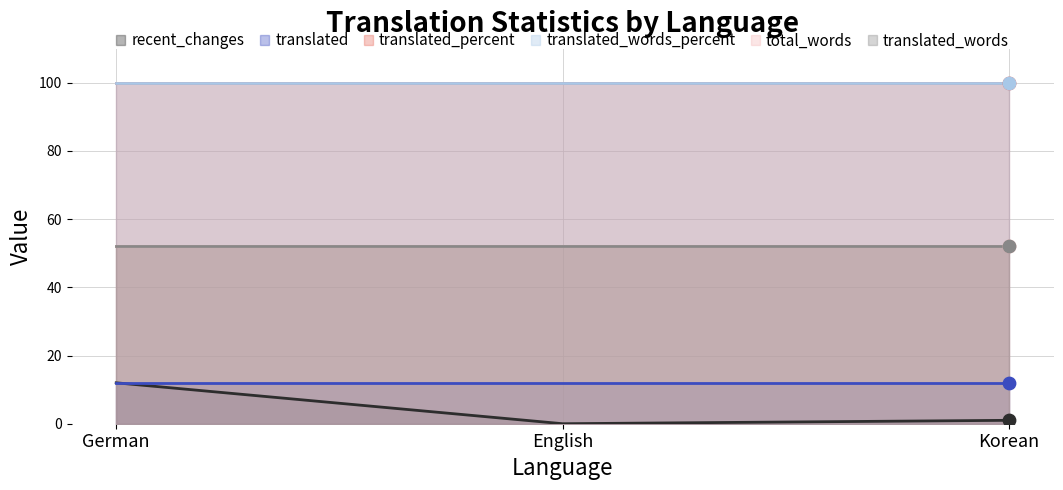

Which series has the widest spread of Y values?

recent_changes